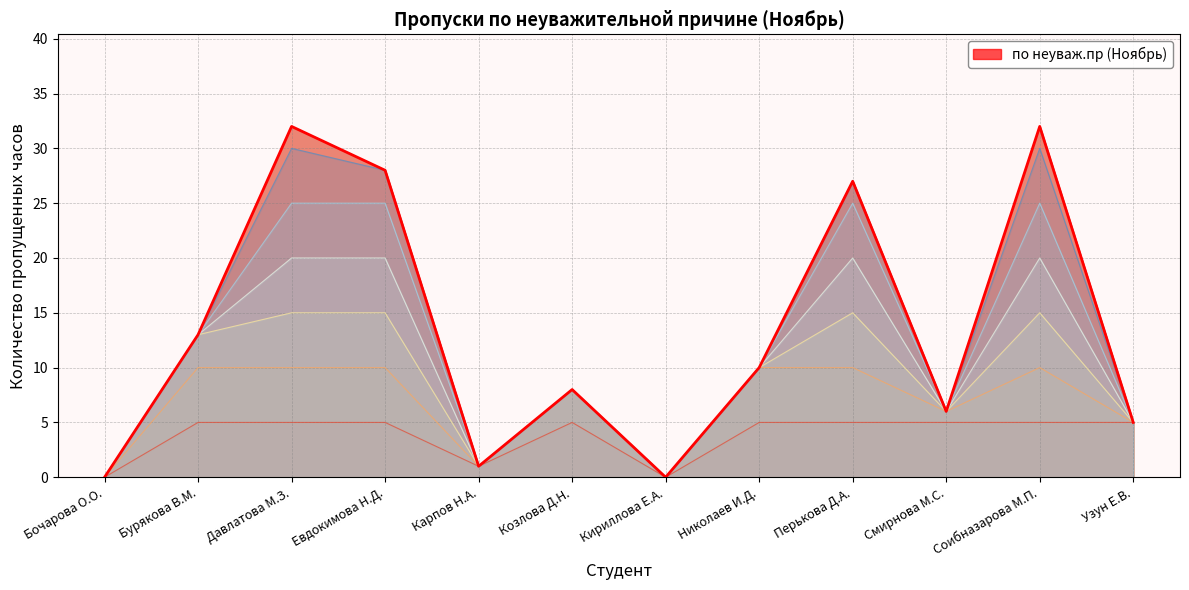

How many series are shown in this chart?

1